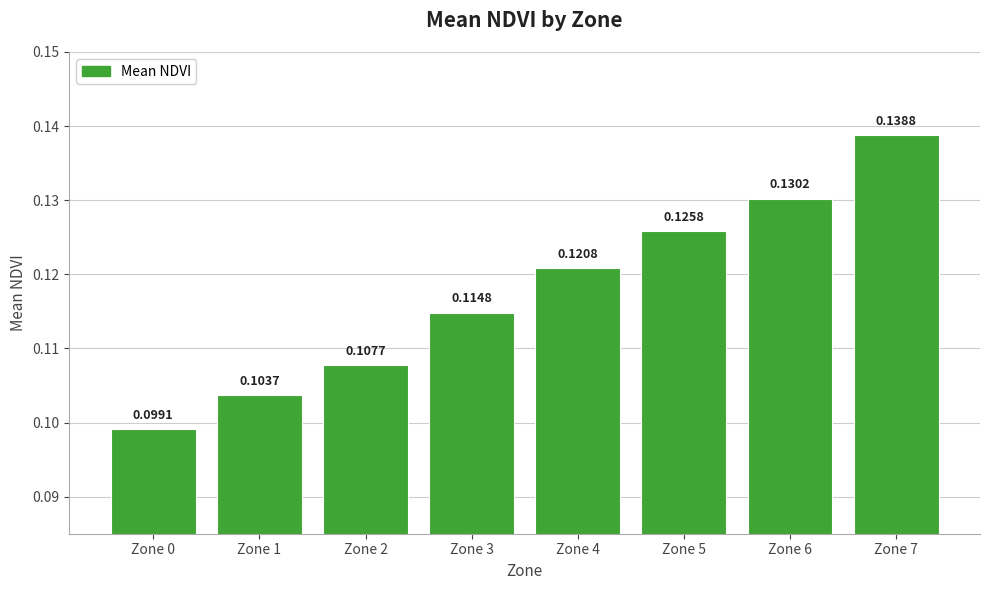

At which label is the value closest to 0?

Zone 0